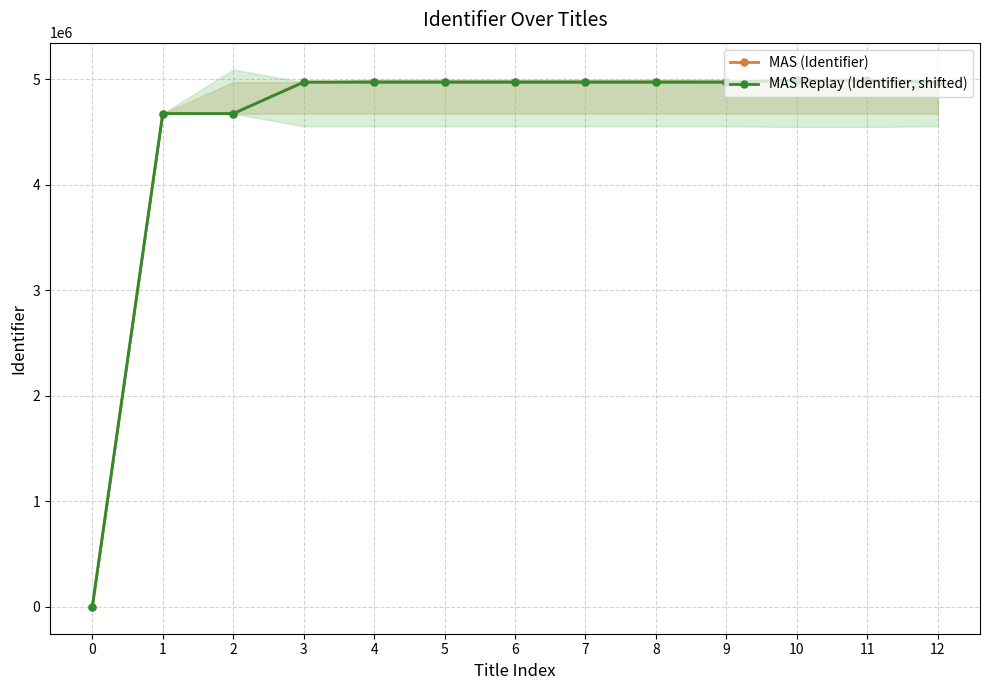

True or false: MAS (Identifier) and MAS Replay (Identifier, shifted) intersect in this chart.

False